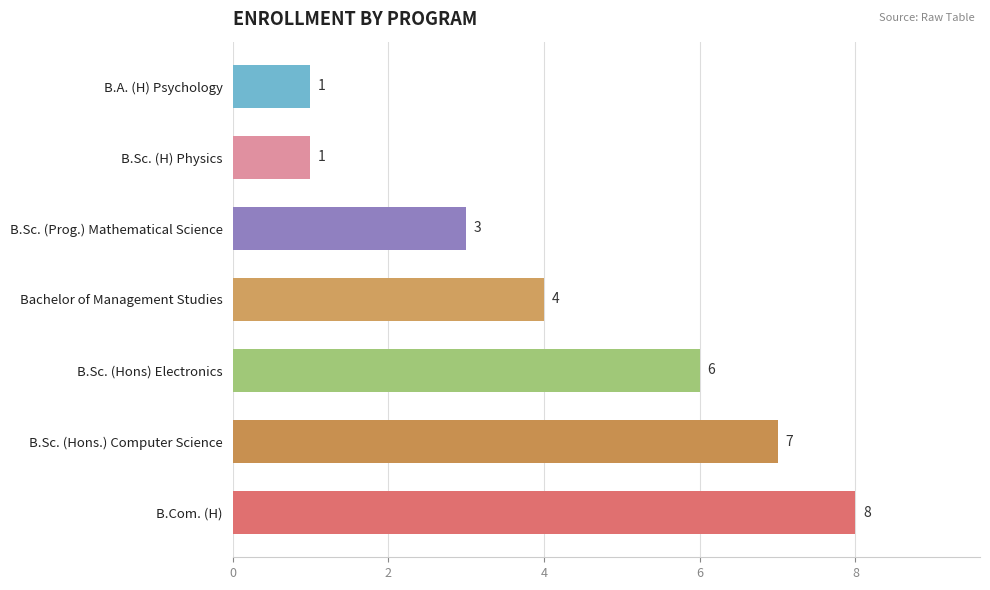

Is it true that the value at B.Sc. (Hons) Electronics is 1?

False